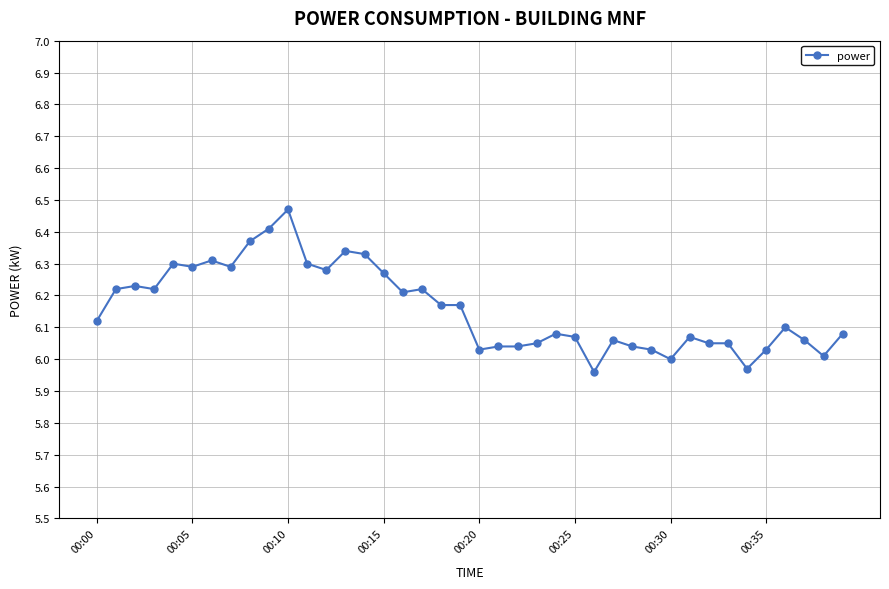

What is the sum of all values?

246.3